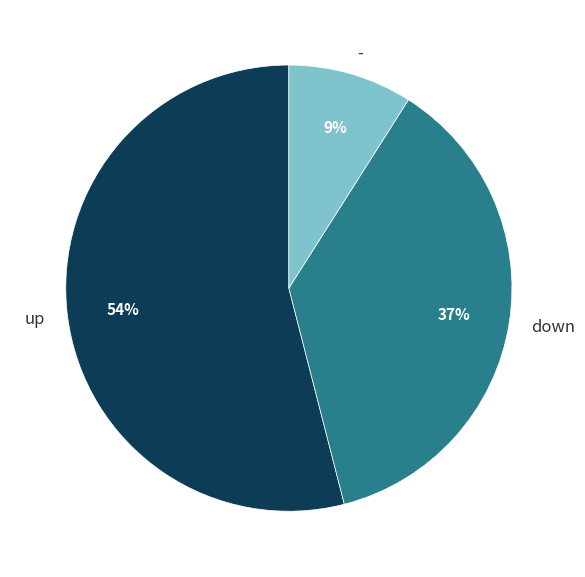

Do down and up together represent more than half of the pie?

Yes